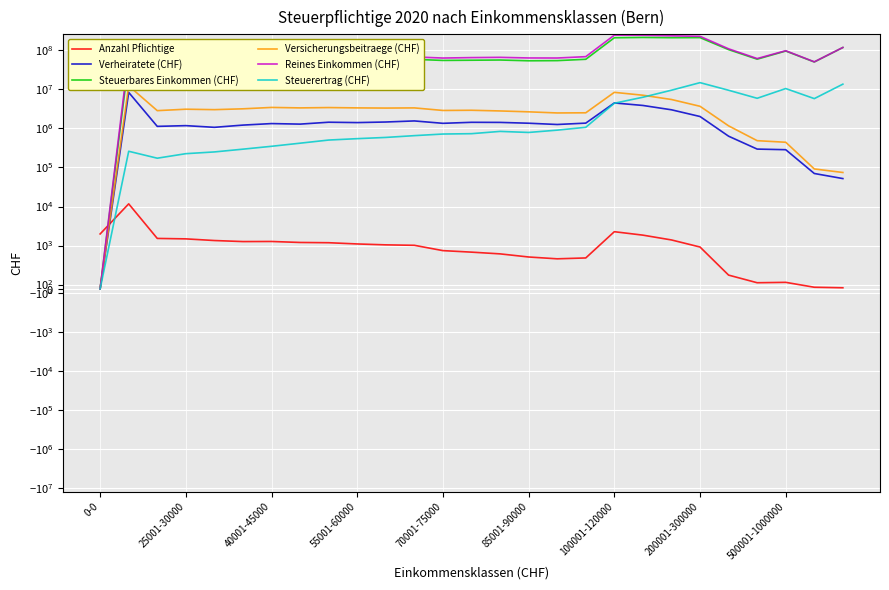

What is the average value of the Reines Einkommen (CHF) series?

89288028.1